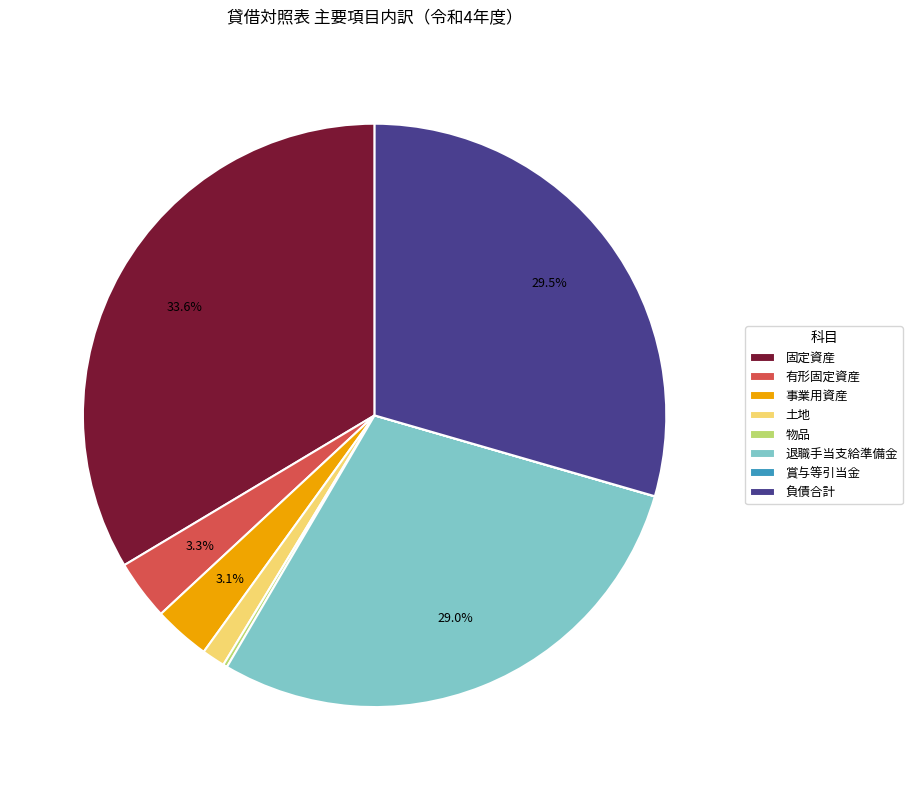

To the nearest percent, what portion does 事業用資産 represent?

3%